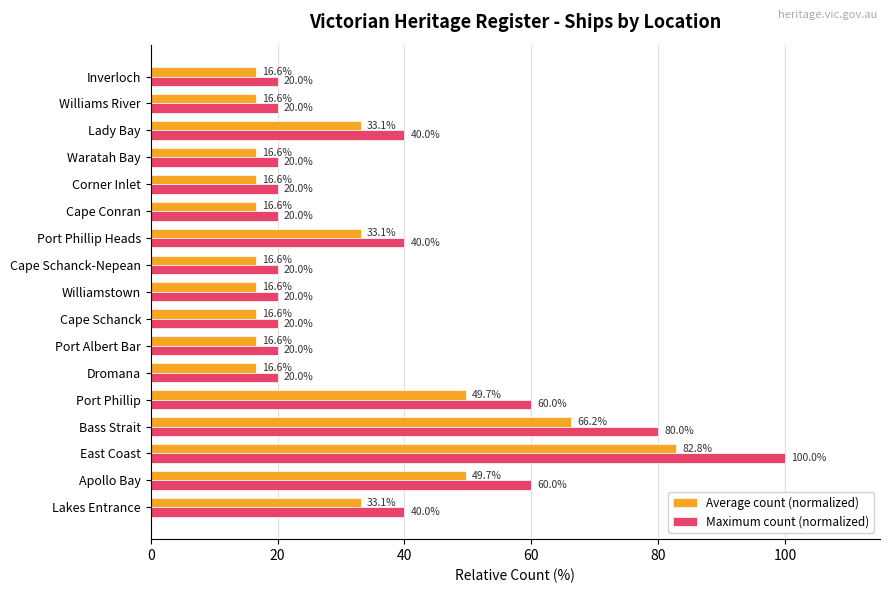

The value of Average count (normalized) at Cape Schanck-Nepean is 16.6. True or false?

True